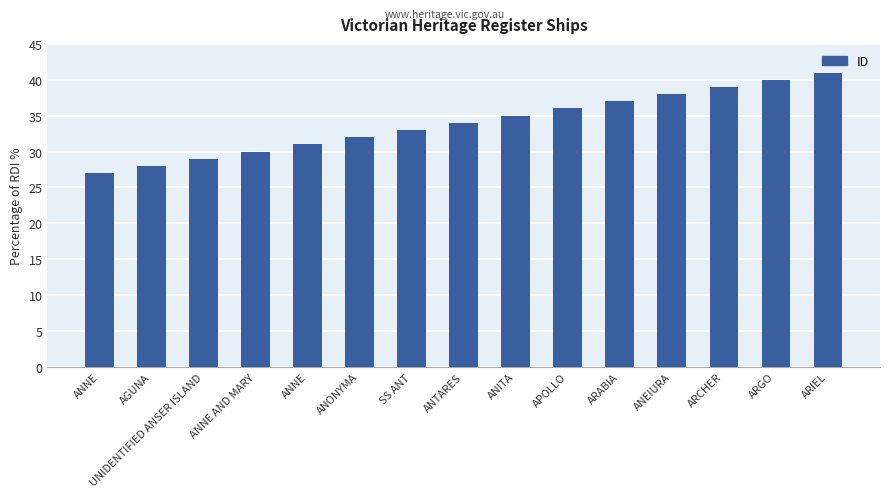

The value at ARGO is 8. True or false?

False